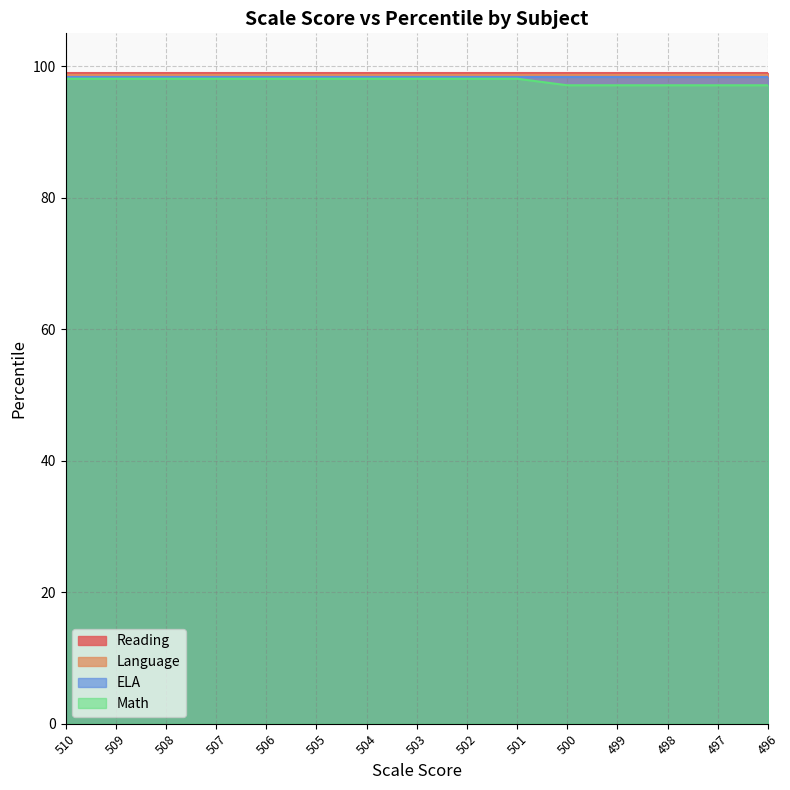

The value of Language at 500 is 98.7. True or false?

True